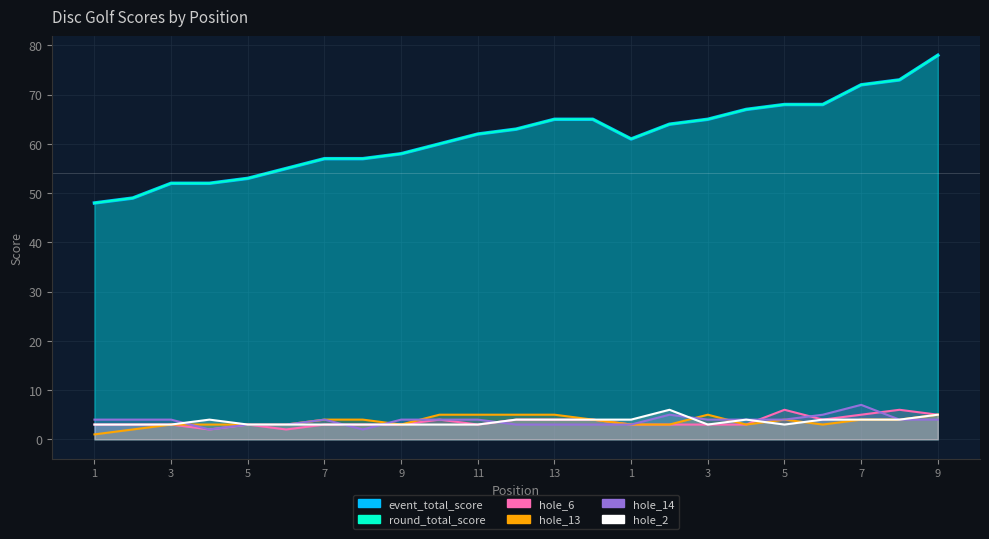

How many data points in hole_2 are above 3?

11